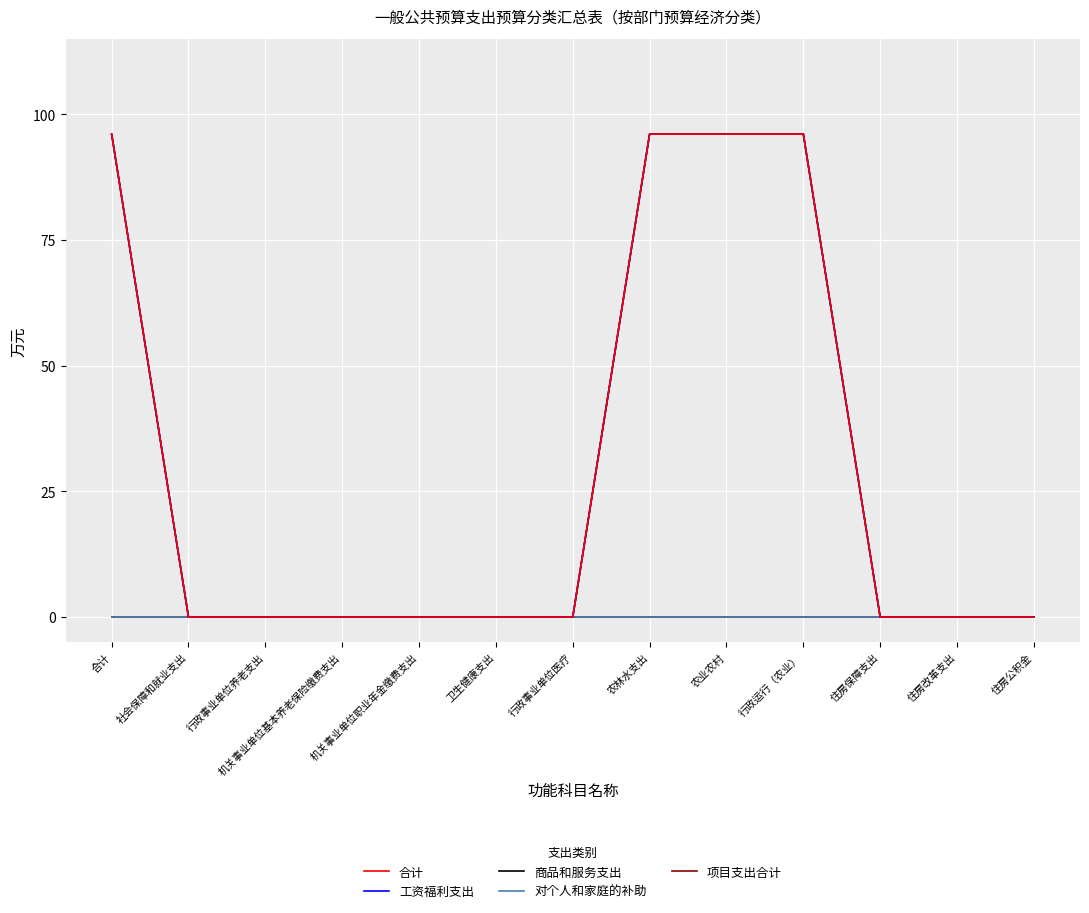

Which category has the highest value in the 商品和服务支出 series?

合计